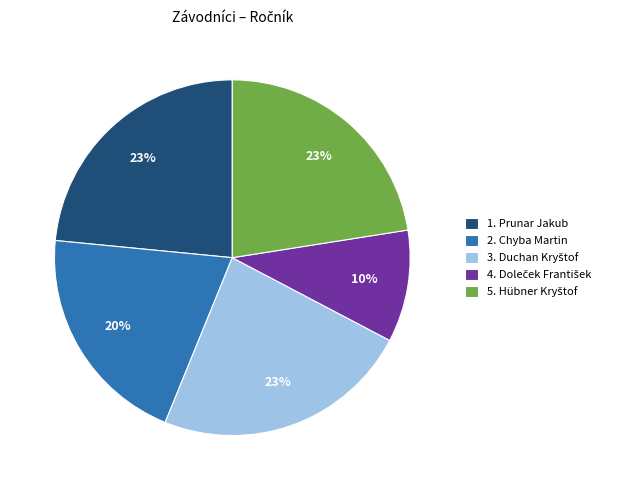

To the nearest percent, what is the difference between the largest and smallest slice percentages?

13%